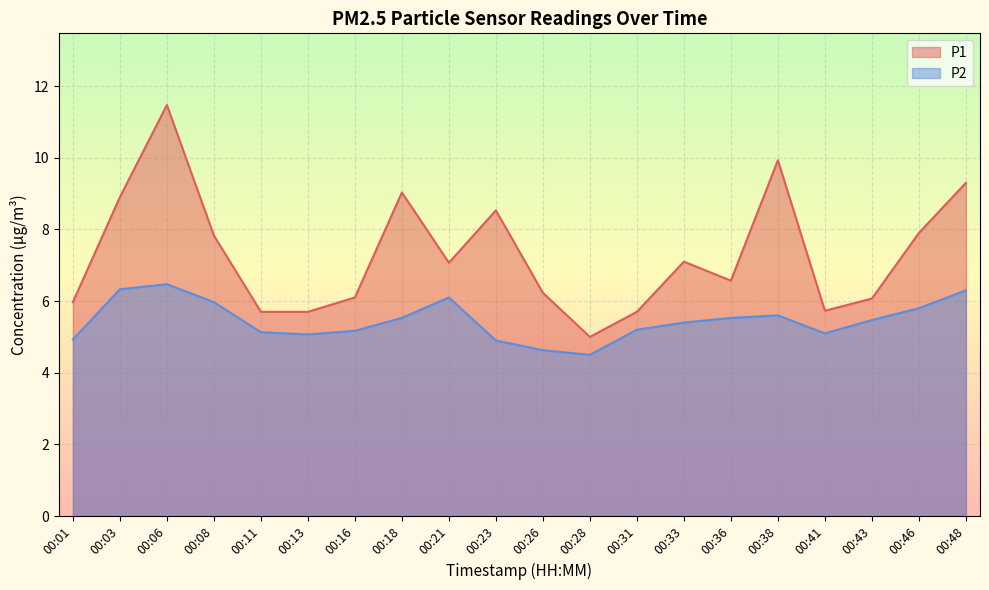

Reading right to left, transcribe all the data shown in this chart.

P1: 9.3	7.9	6.1	5.7	9.9	6.6	7.1	5.7	5.0	6.2	8.5	7.1	9.0	6.1	5.7	5.7	7.8	11.5	8.9	6.0
P2: 6.3	5.8	5.5	5.1	5.6	5.5	5.4	5.2	4.5	4.6	4.9	6.1	5.5	5.2	5.1	5.1	6.0	6.5	6.3	4.9